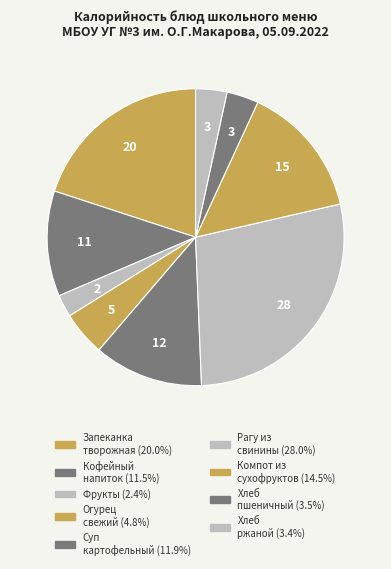

How many segments does this pie chart have?

9